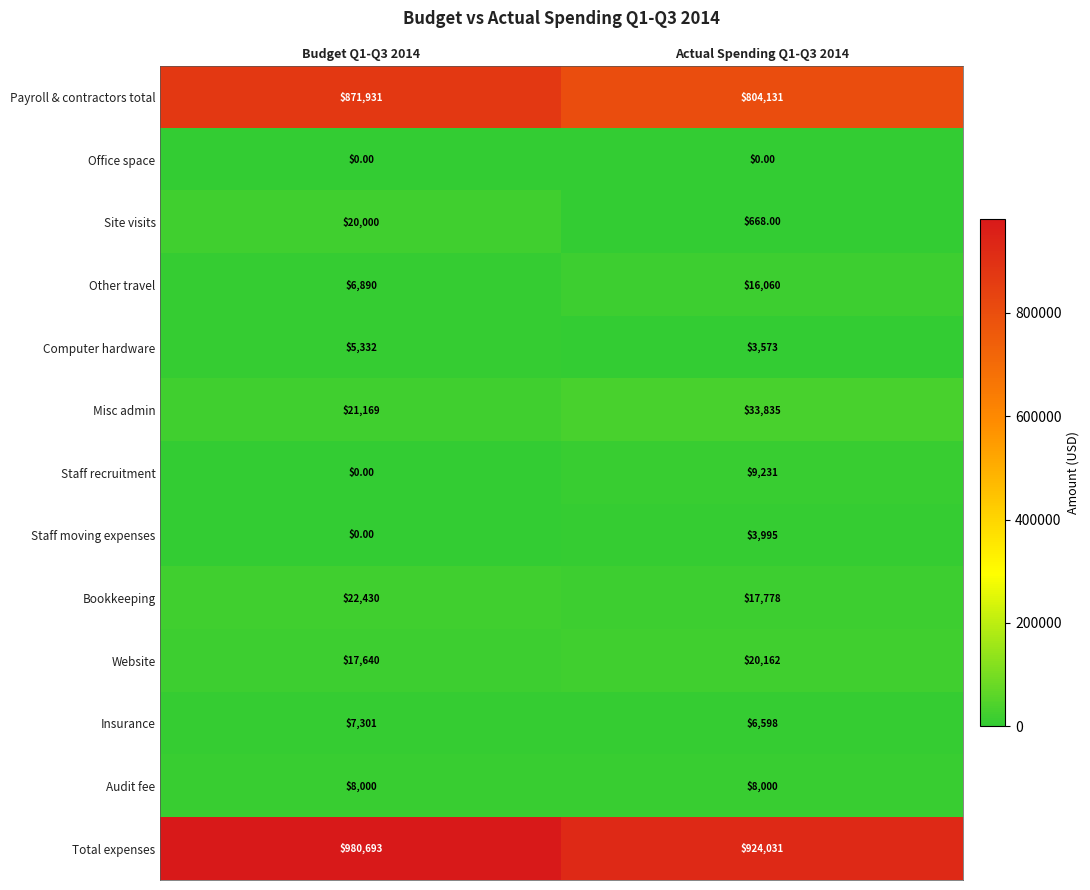

What is the difference between the maximum and minimum values in the Website series?

2522